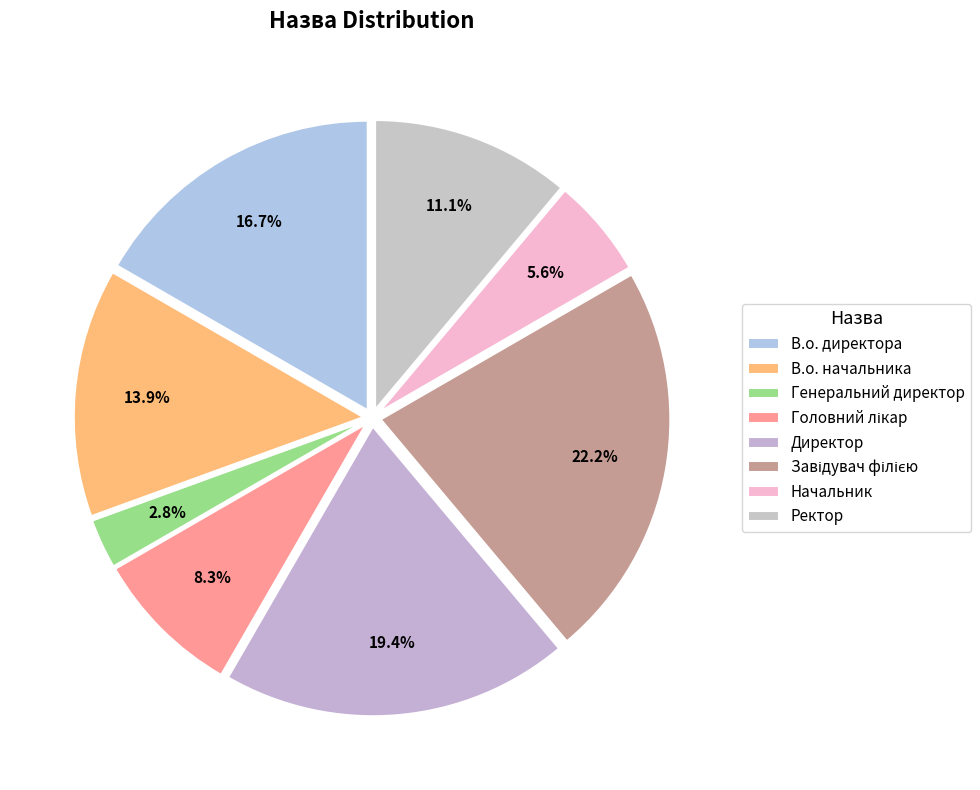

Does any single category account for the majority?

No